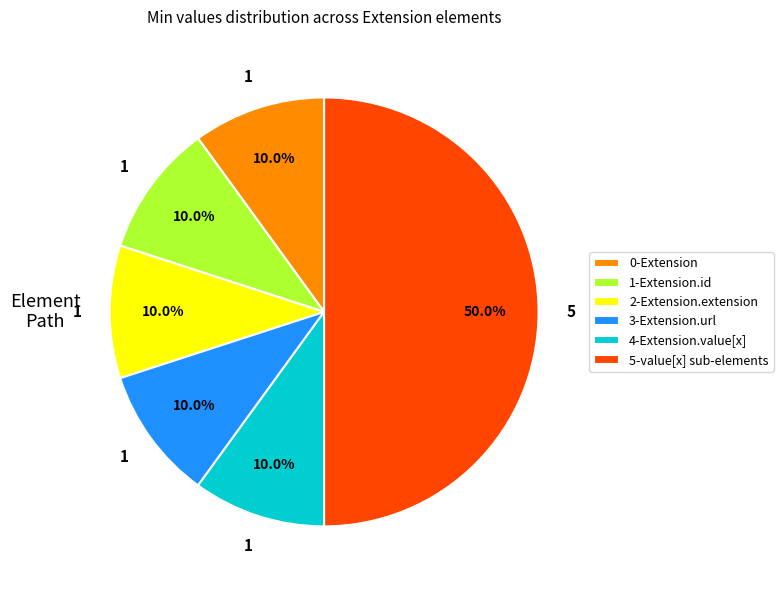

Which category has the biggest portion of the pie?

5-value[x] sub-elements